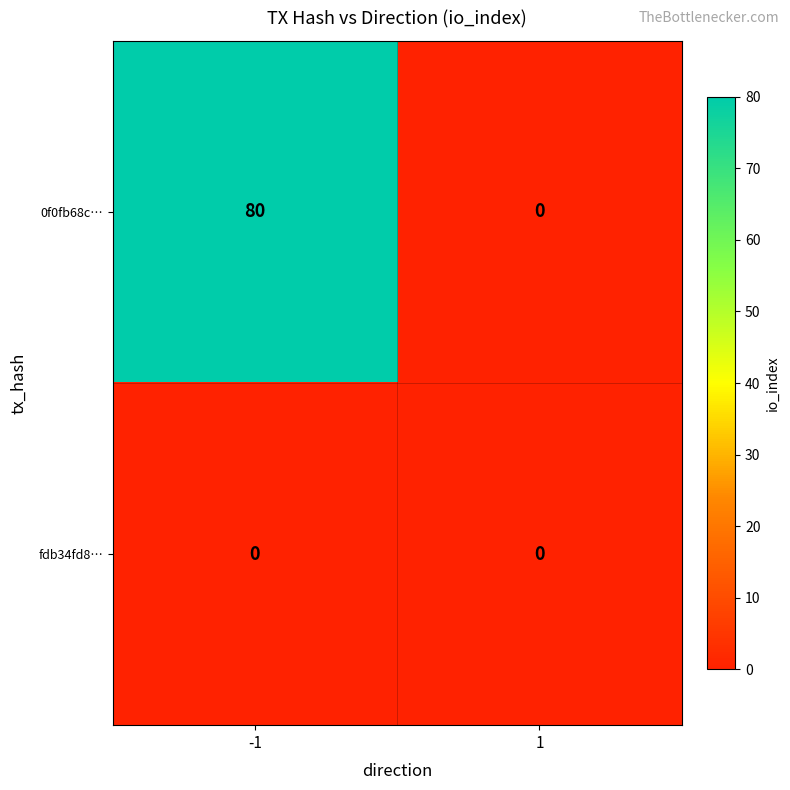

List the series in order of their overall mean, highest first.

0f0fb68c…, fdb34fd8…